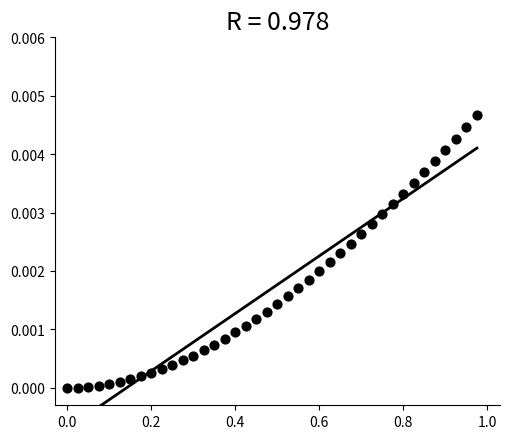

What is the range of X values (max minus min)?

1.0